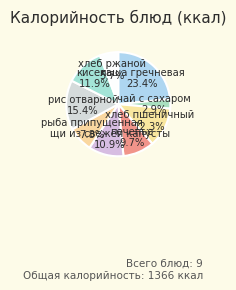

Which slice is the smallest?

чай с сахаром